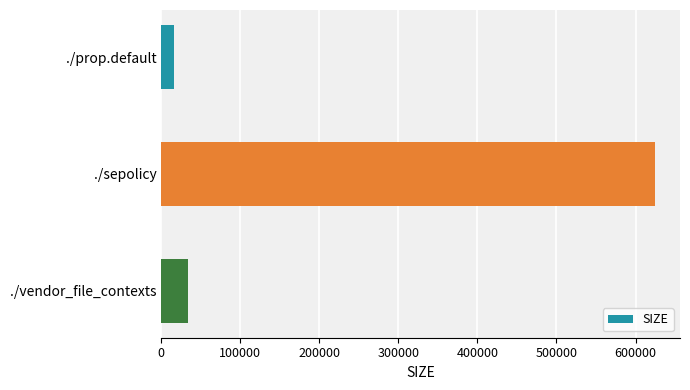

Where is the data nearest to the value 320445?

./vendor_file_contexts